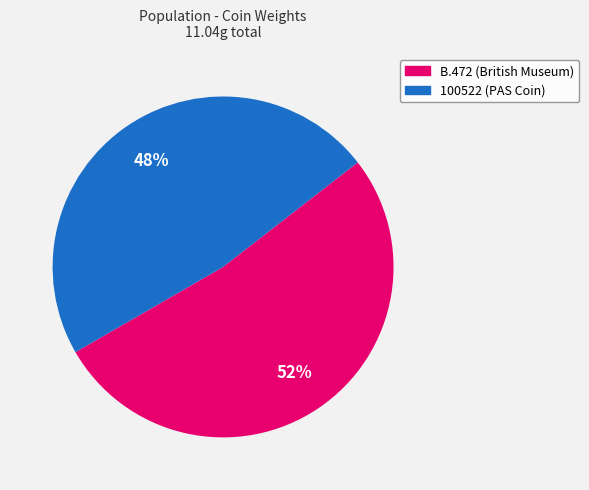

Which has a higher value, 100522 (PAS Coin) or B.472 (British Museum)?

B.472 (British Museum)